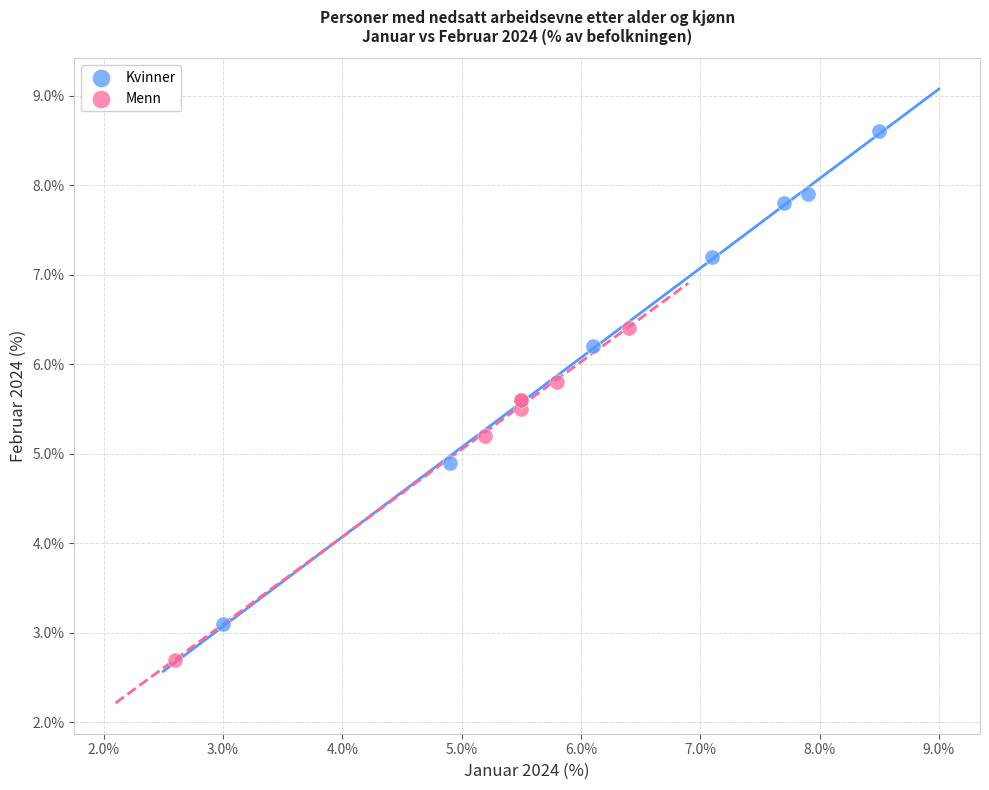

Which series reaches the minimum Y coordinate?

Menn